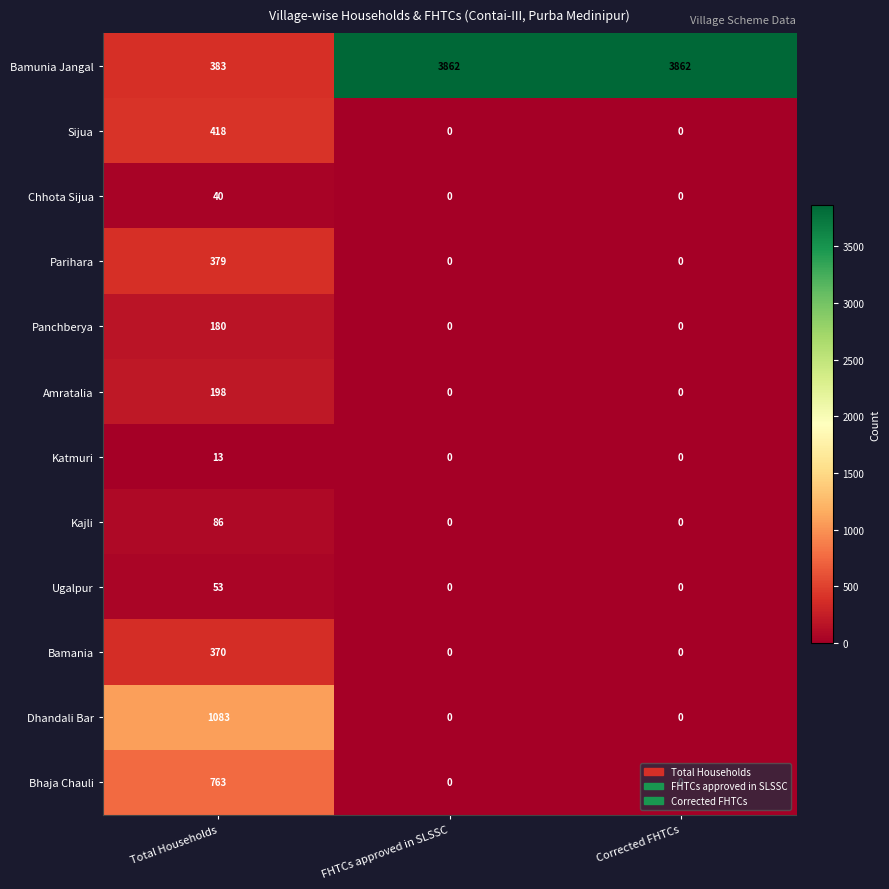

True or false: Ugalpur has a value of 36 at FHTCs approved in SLSSC.

False